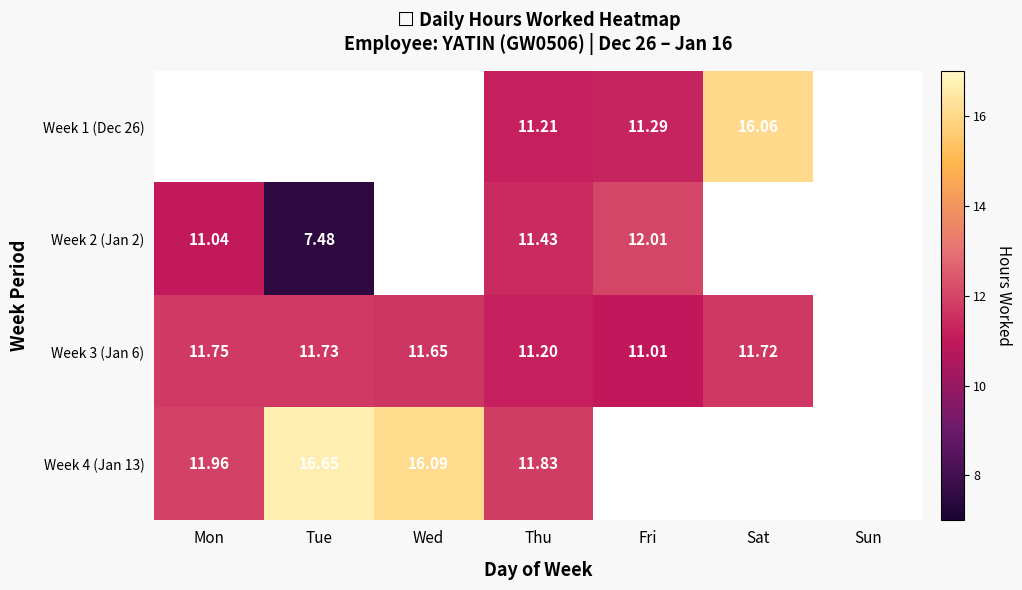

Is the value of Week 4 (Jan 13) at Sun greater than the value of Week 3 (Jan 6) at Wed?

No